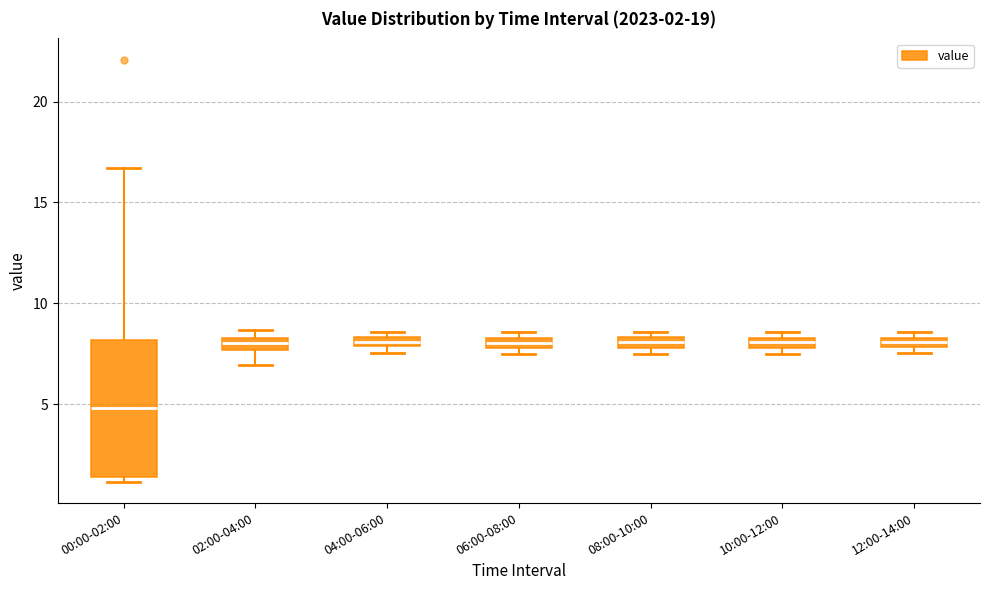

Comparing the boxes themselves (not the whiskers), which one is the tallest?

00:00-02:00